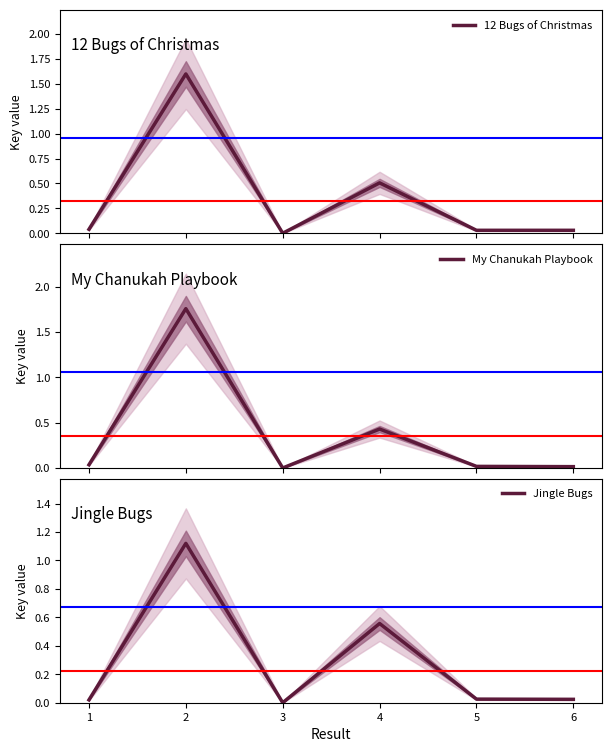

Is it true that Jingle Bugs equals 1.7 at 2?

False